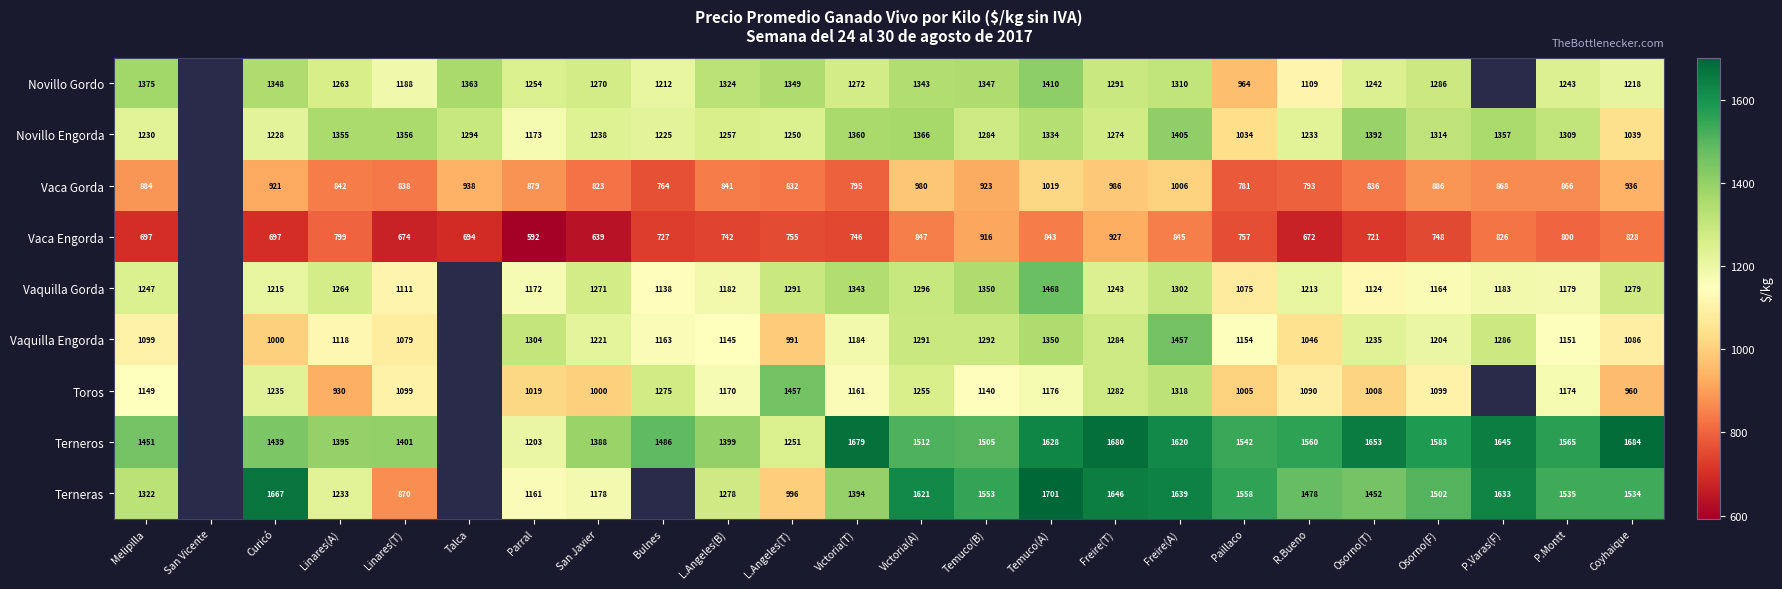

What is the spread (max minus min) of values at Victoria(A)?

774